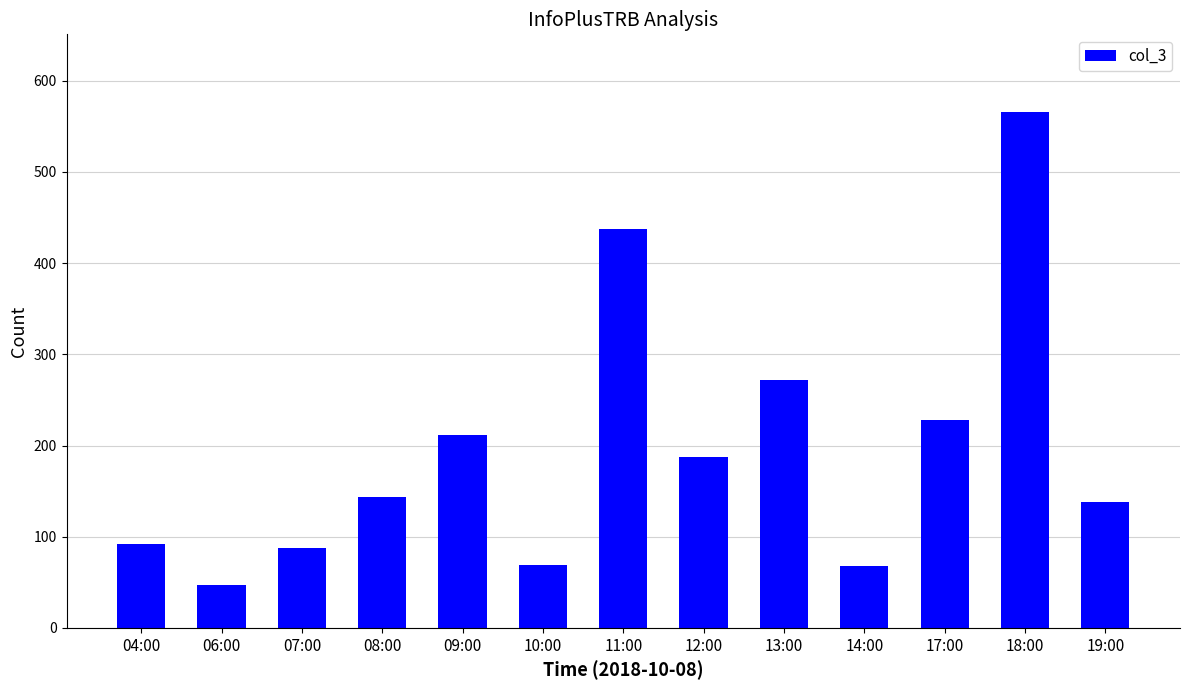

The chart shows a value of 163 at 04:00. True or false?

False